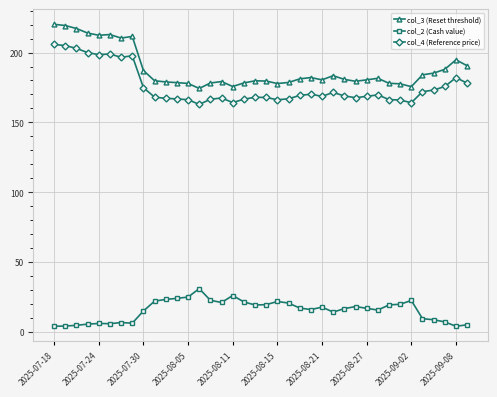

True or false: col_3 (Reset threshold) and col_2 (Cash value) cross at least once.

False